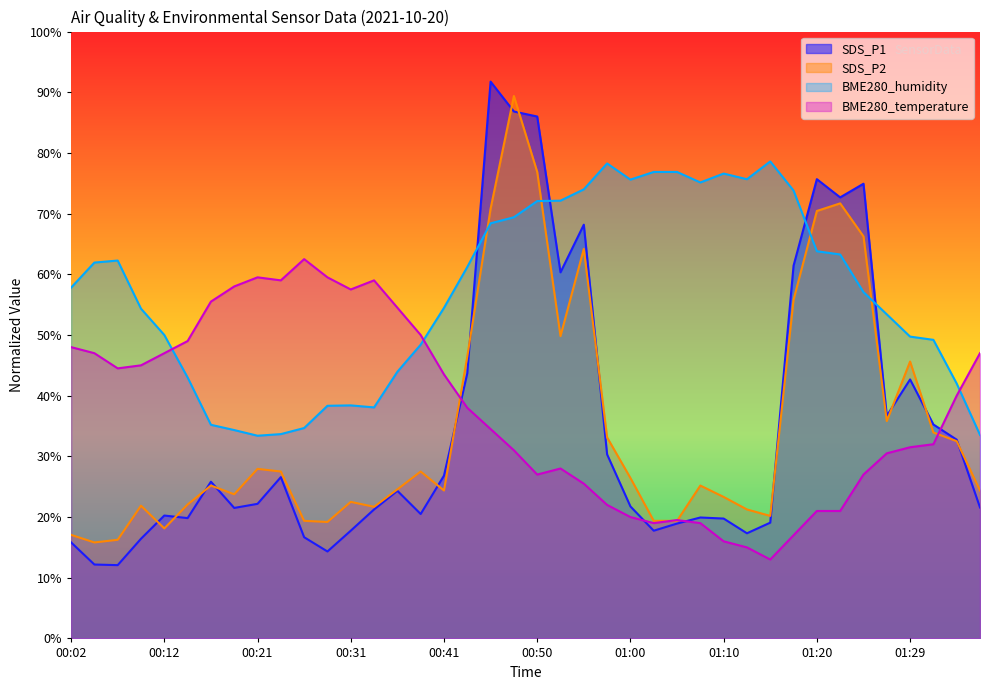

What position from the left is 01:37?

40